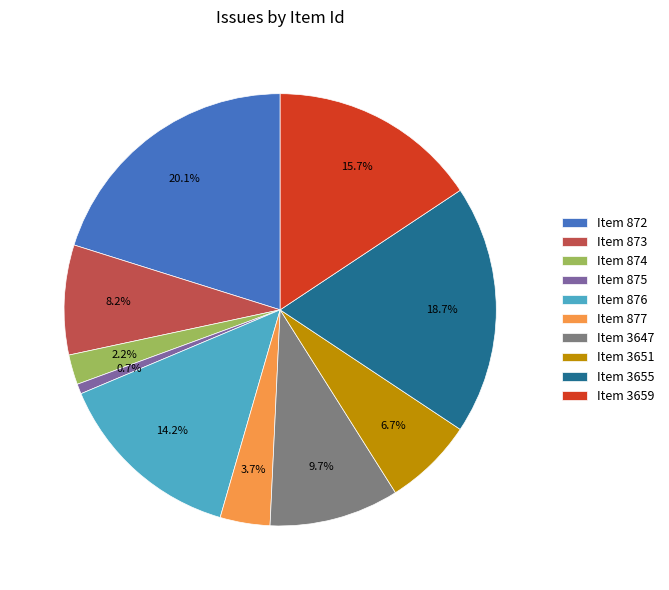

Which slice is the smallest?

Item 875